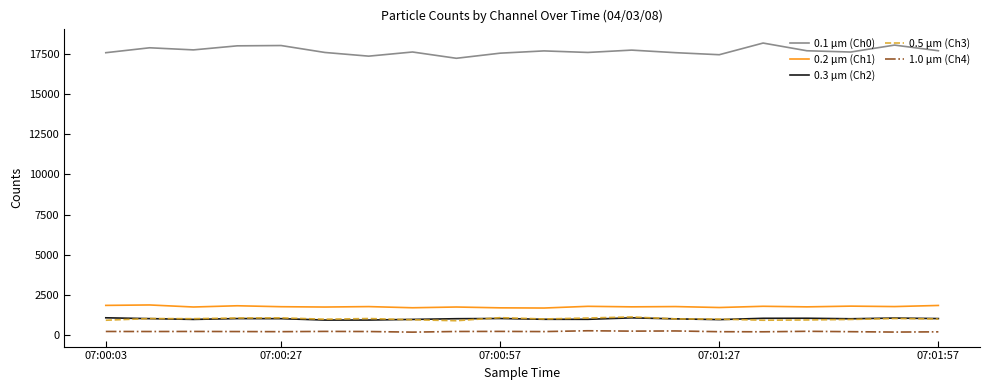

True or false: 0.1 μm (Ch0) and 1.0 μm (Ch4) cross at least once.

False